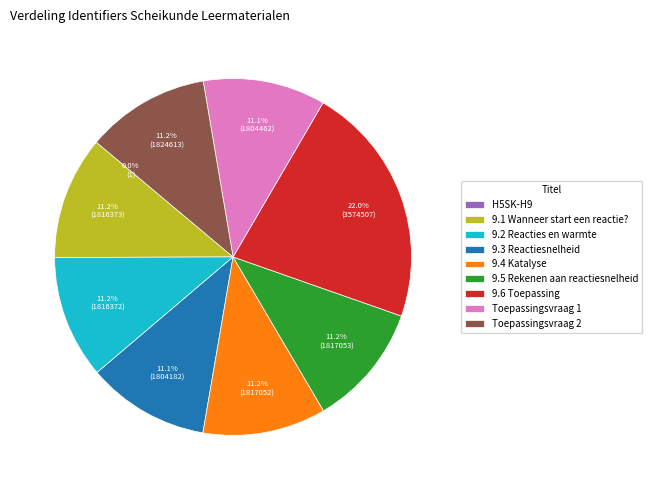

Approximately how many times larger is the value at 9.2 Reacties en warmte compared to Toepassingsvraag 1?

1.0